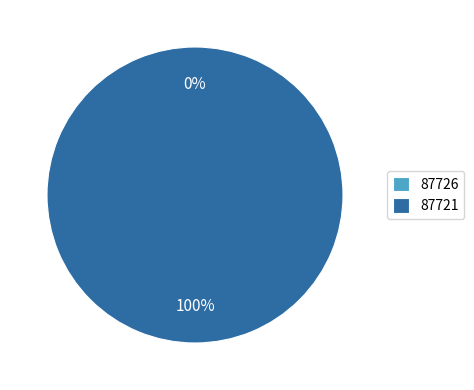

To the nearest percent, what is the difference between the largest and smallest slice percentages?

100%